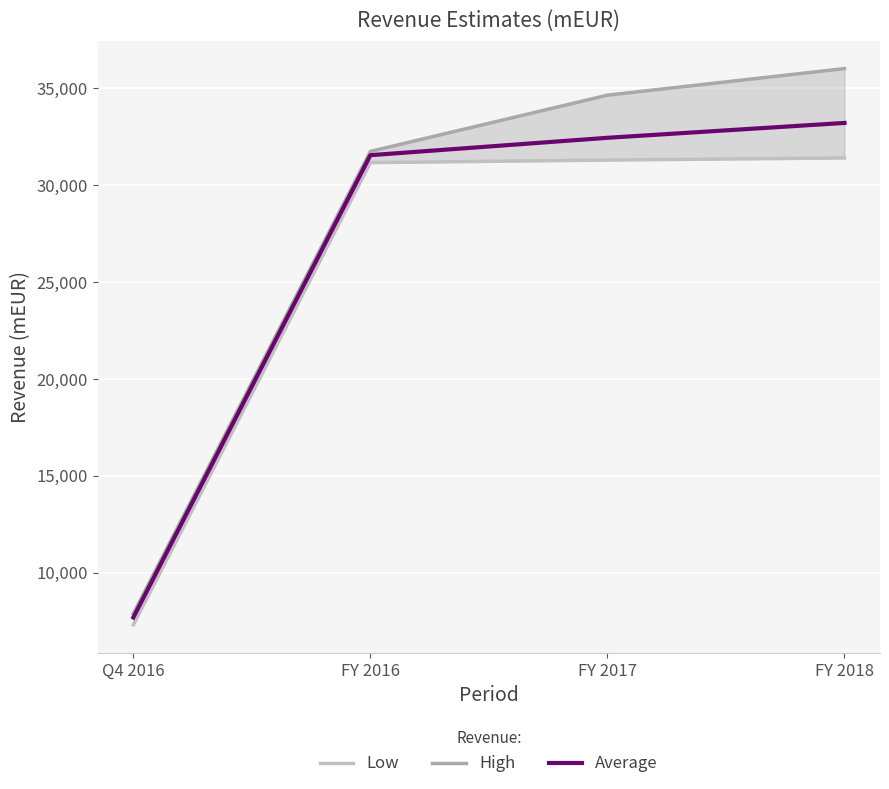

True or false: Low and High intersect in this chart.

False